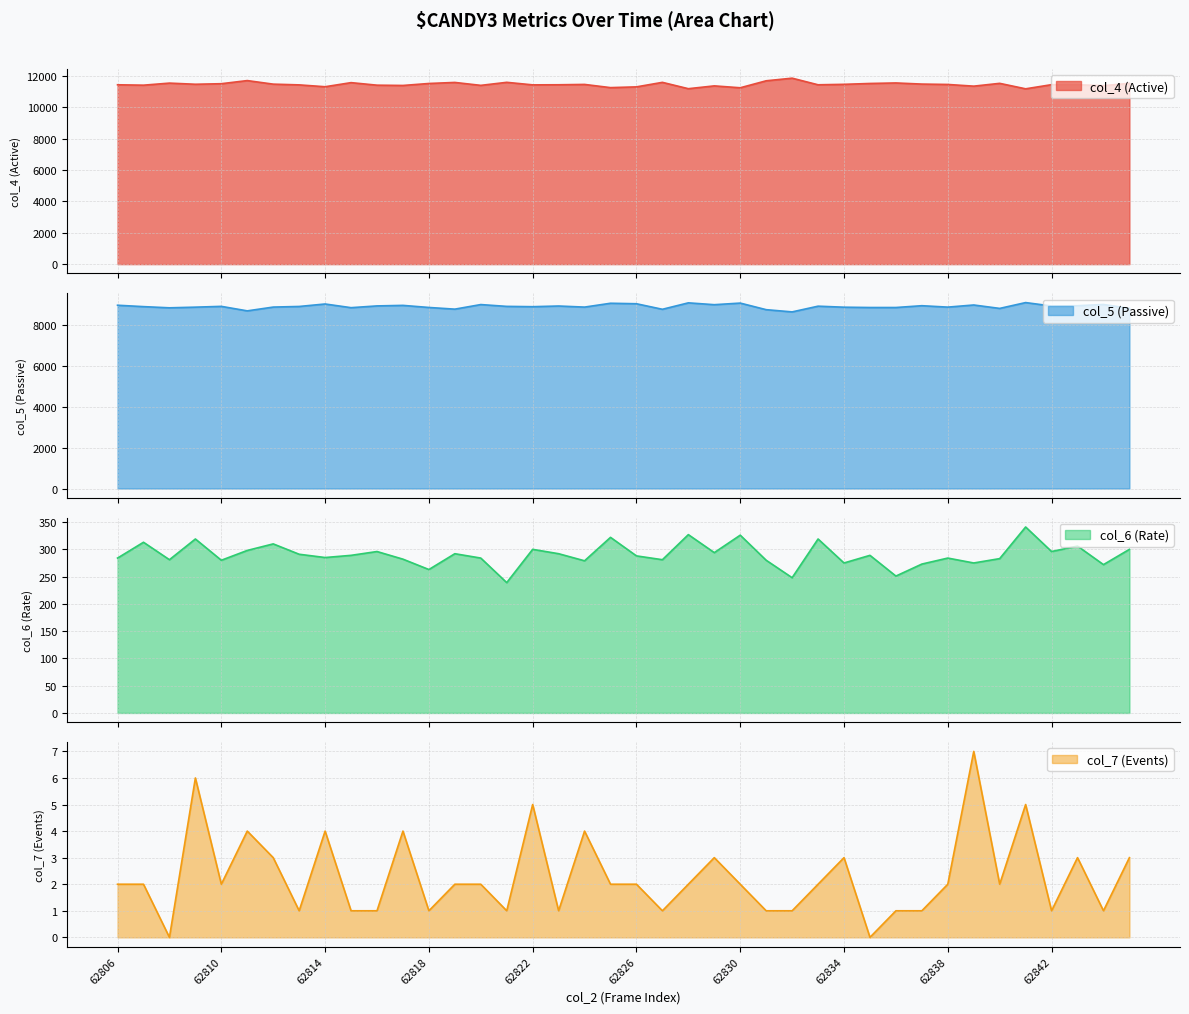

How many values in the col_4 series are below 11462?

20